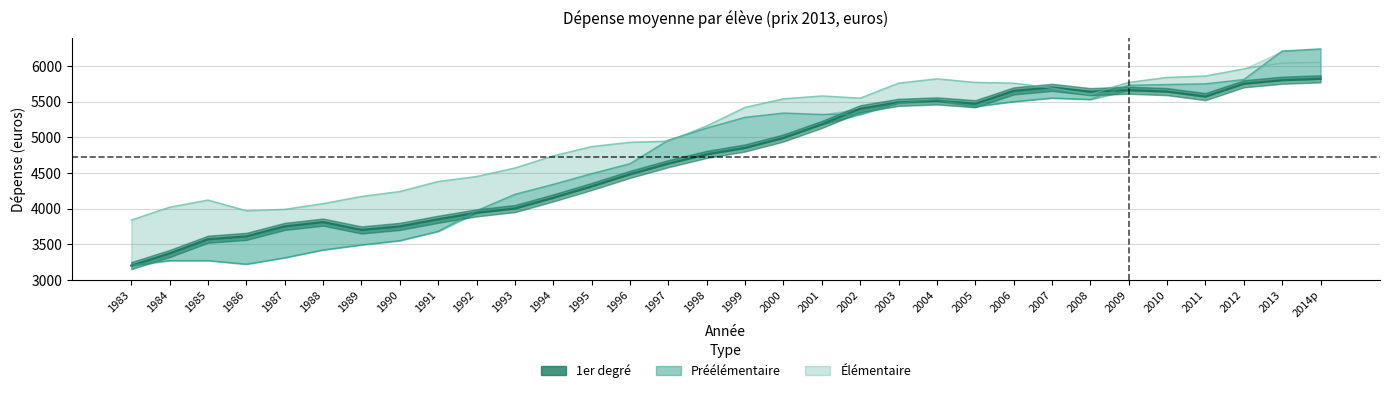

Between 2011 and 1995, which is larger?

2011